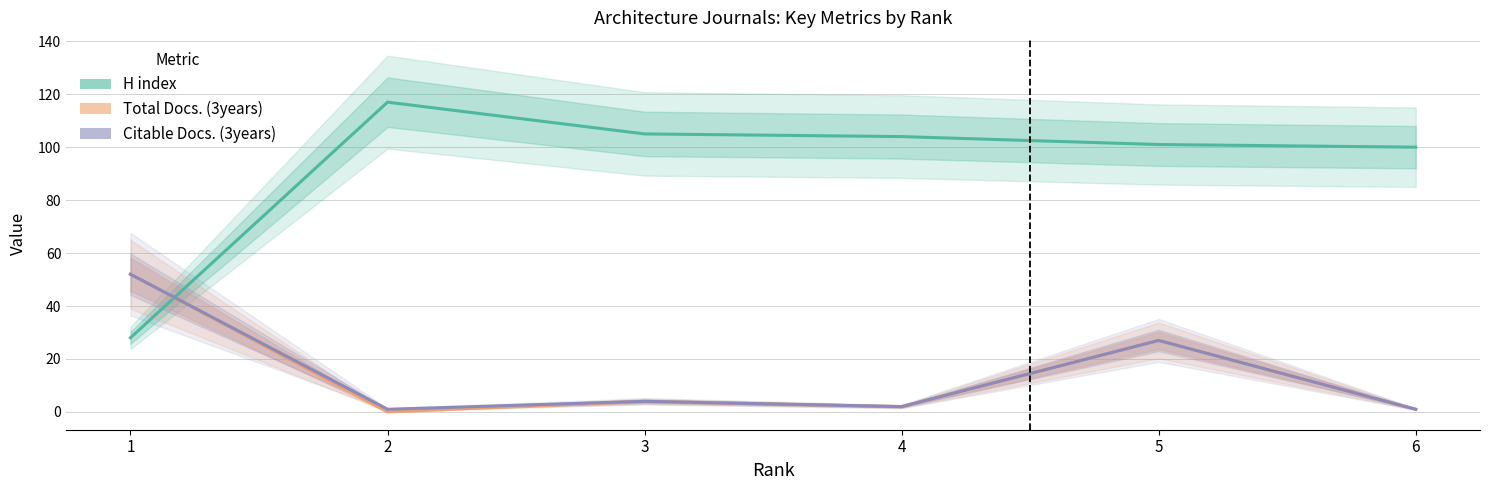

What is the difference between the maximum and second lowest values in the Total Docs. (3years) series?

51